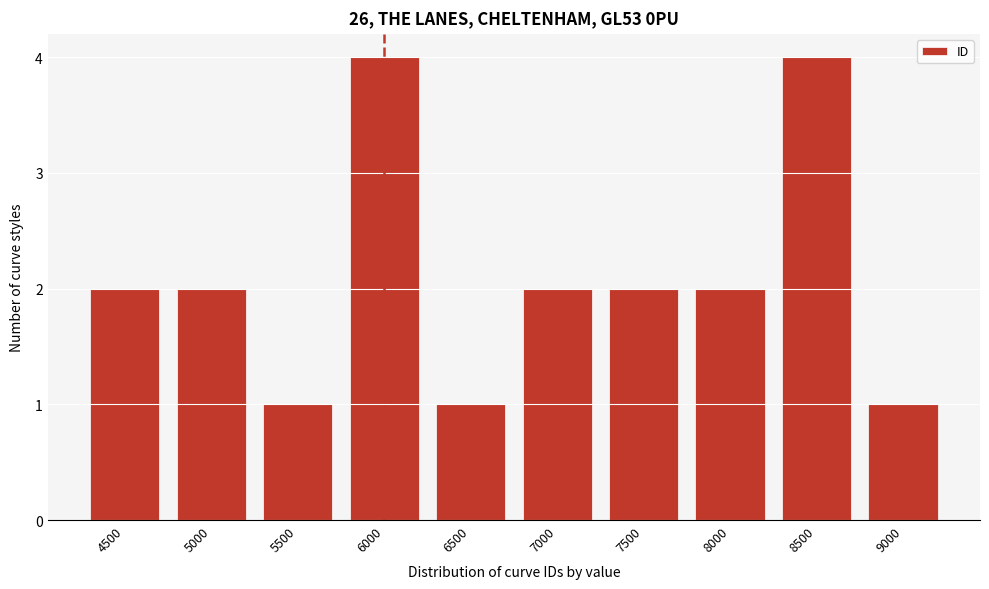

Reading left to right, what are all the values shown in this chart?

2	2	1	4	1	2	2	2	4	1